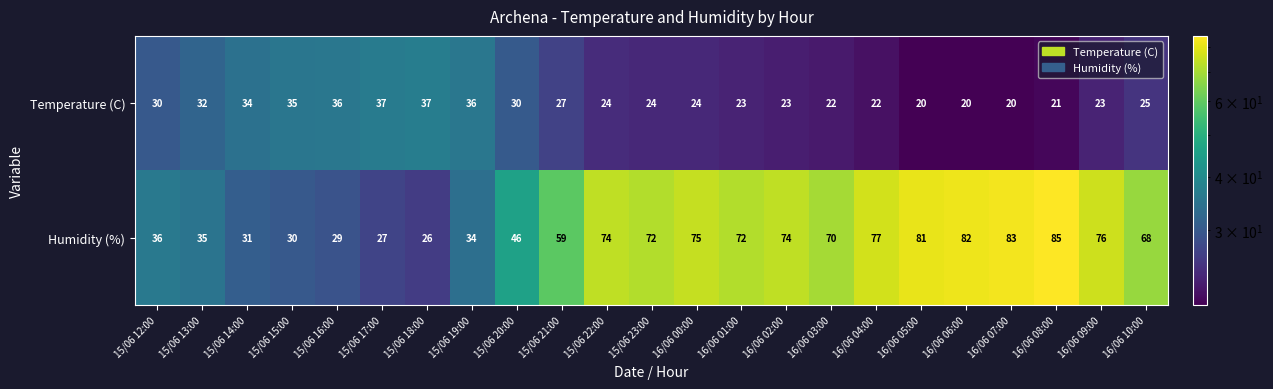

Which series has the largest range (max minus min)?

Humidity (%)